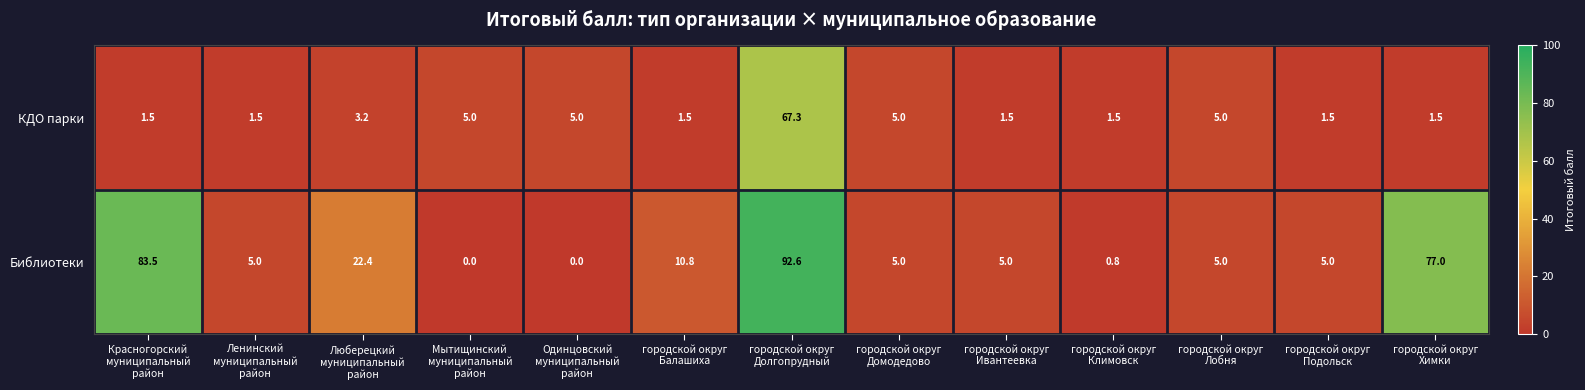

List the series in order of their peak value, lowest first.

КДО парки, Библиотеки